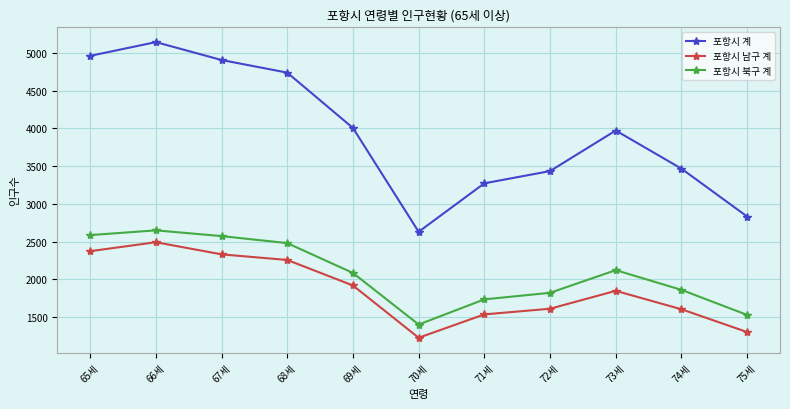

What is the label of the 11th point from the left?

75세